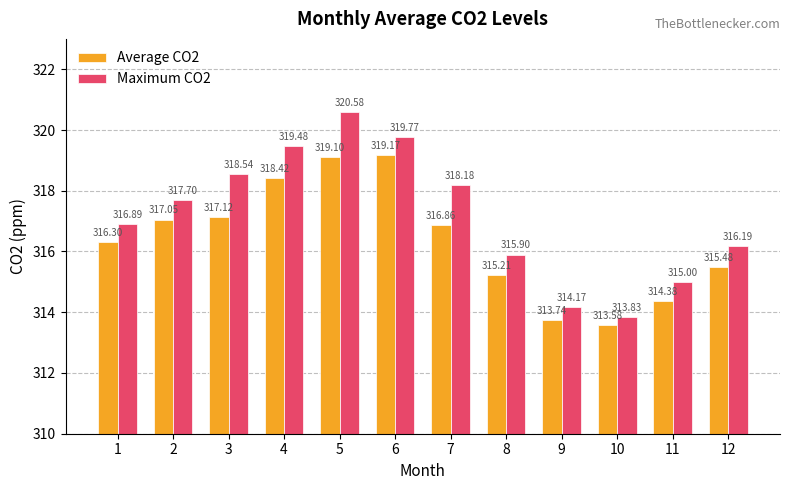

How many data points in Maximum CO2 are above 317?

6